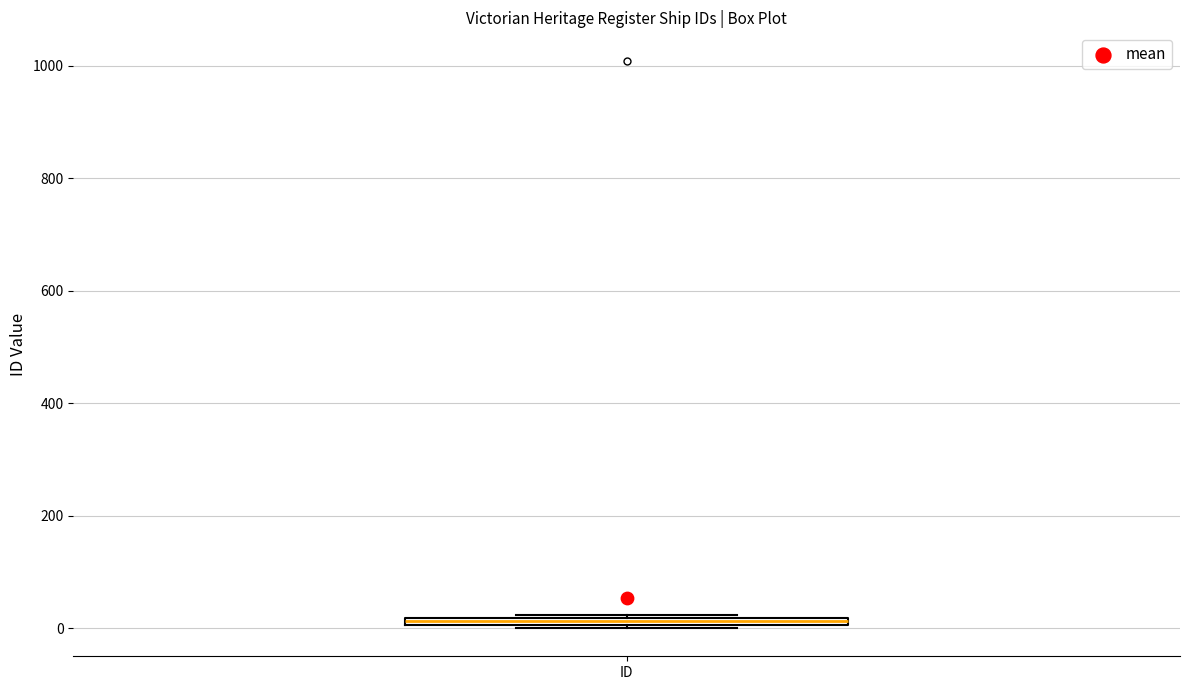

Where is the upper edge of the box for ID on the y-axis? The values are not printed on the chart, so give them approximately, as read against the axis.

20